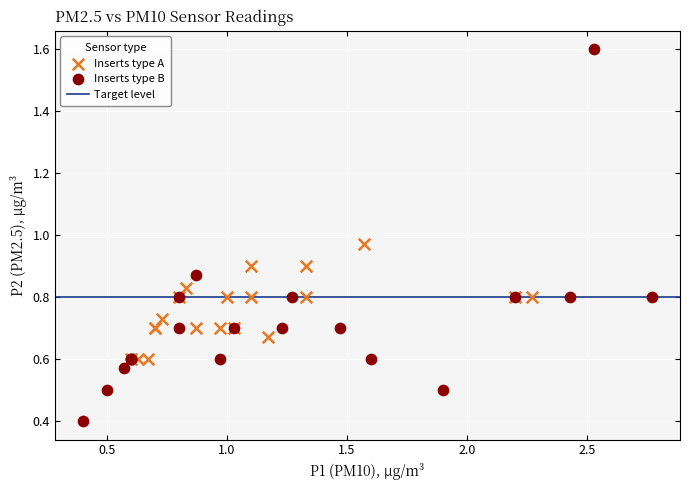

Which series reaches the maximum Y coordinate?

Inserts type B